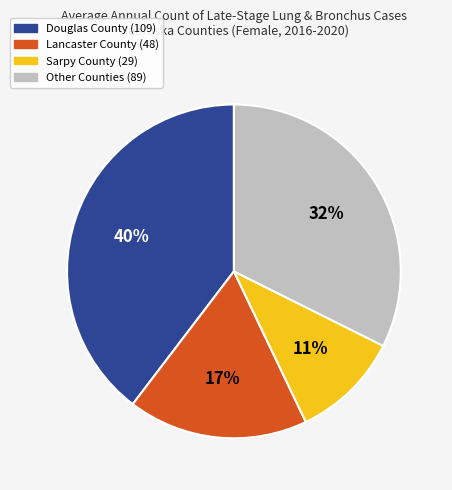

How many slices are in this pie chart?

4